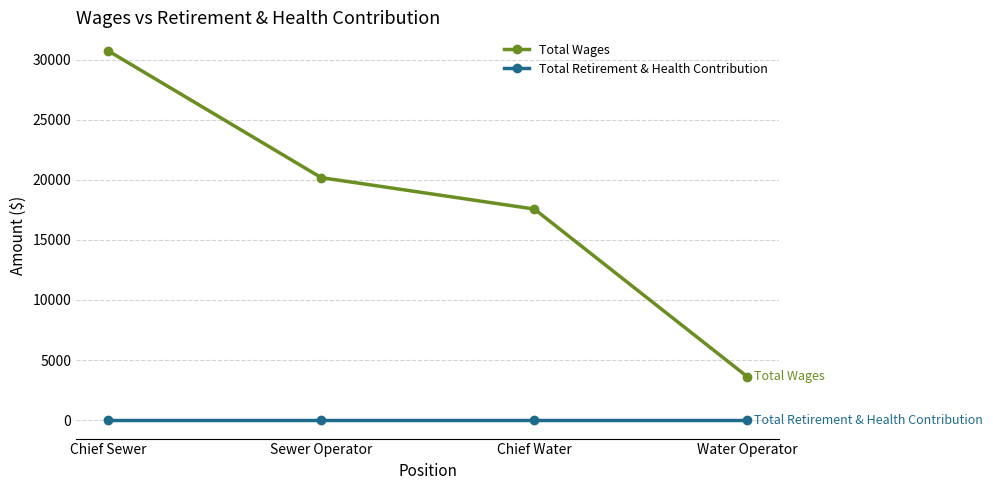

True or false: Total Retirement & Health Contribution has more than 1 interior local peaks.

False